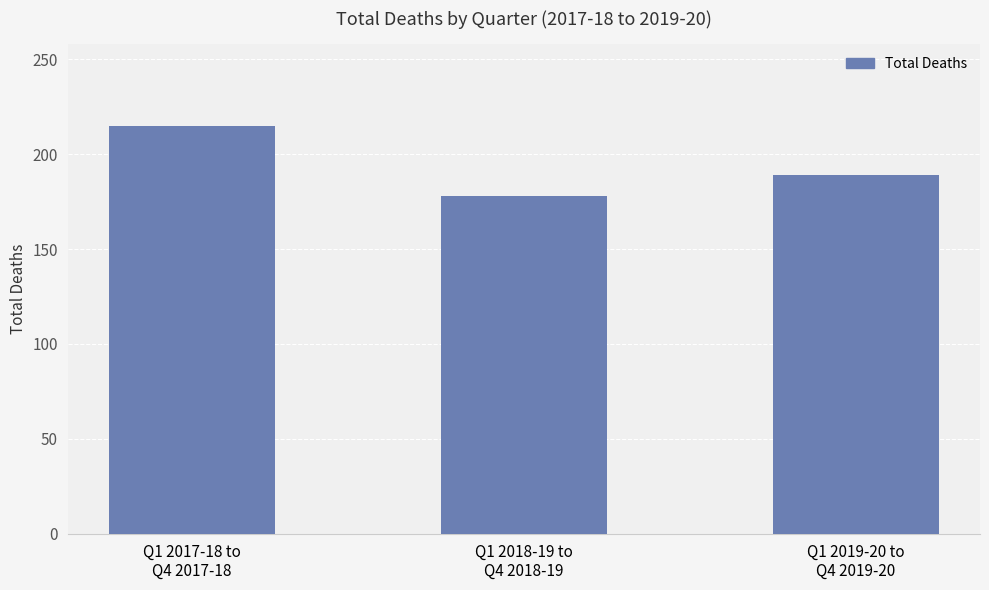

Rank the categories by value from highest to lowest.

Q1 2017-18 to
Q4 2017-18, Q1 2019-20 to
Q4 2019-20, Q1 2018-19 to
Q4 2018-19